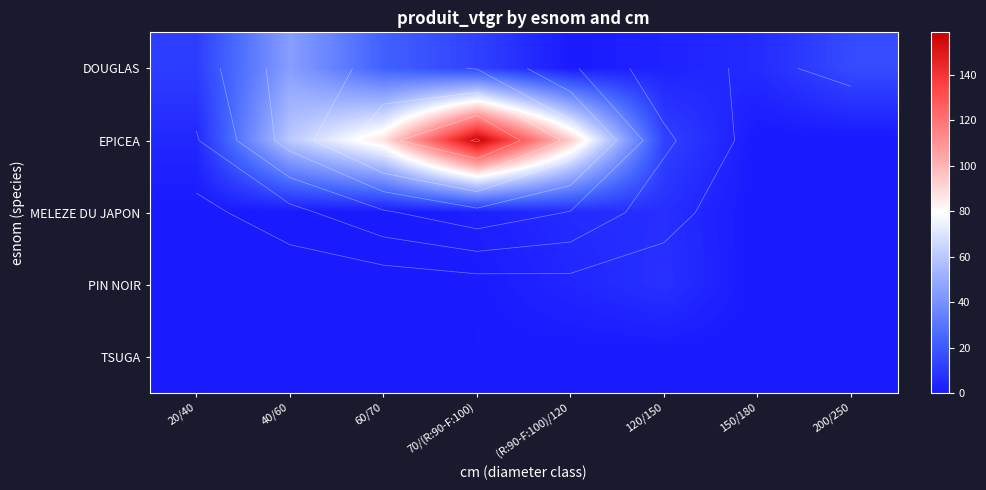

At which category is the sum across all series the highest?

70/(R:90-F:100)